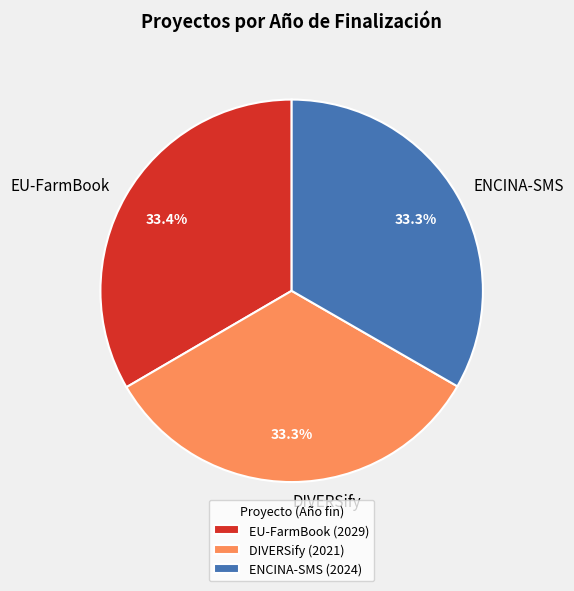

What is the ratio of the value at ENCINA-SMS to the value at EU-FarmBook?

1.0